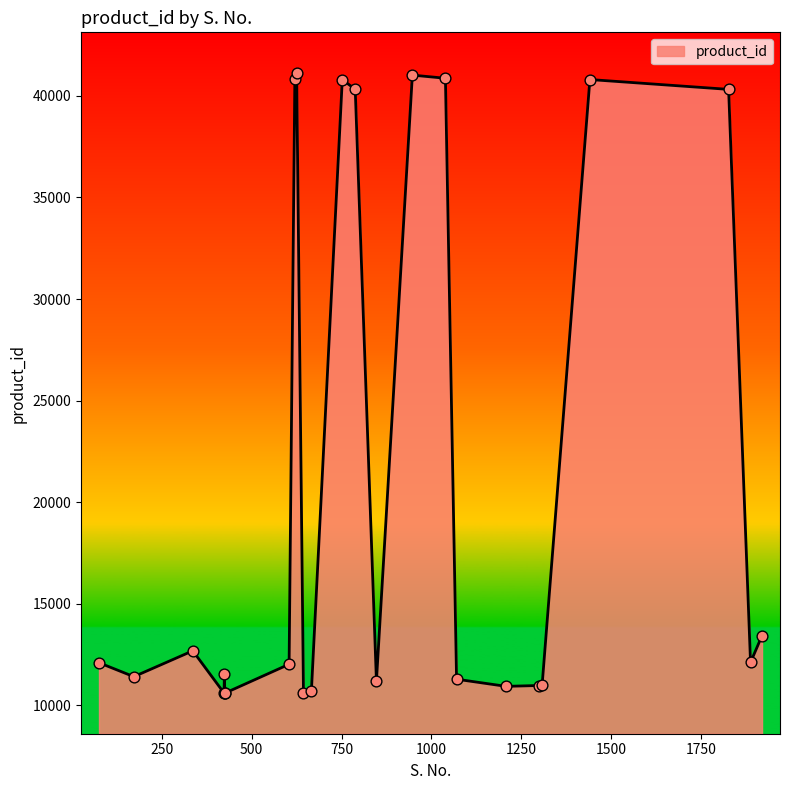

What is the difference between the maximum and minimum values?

30516